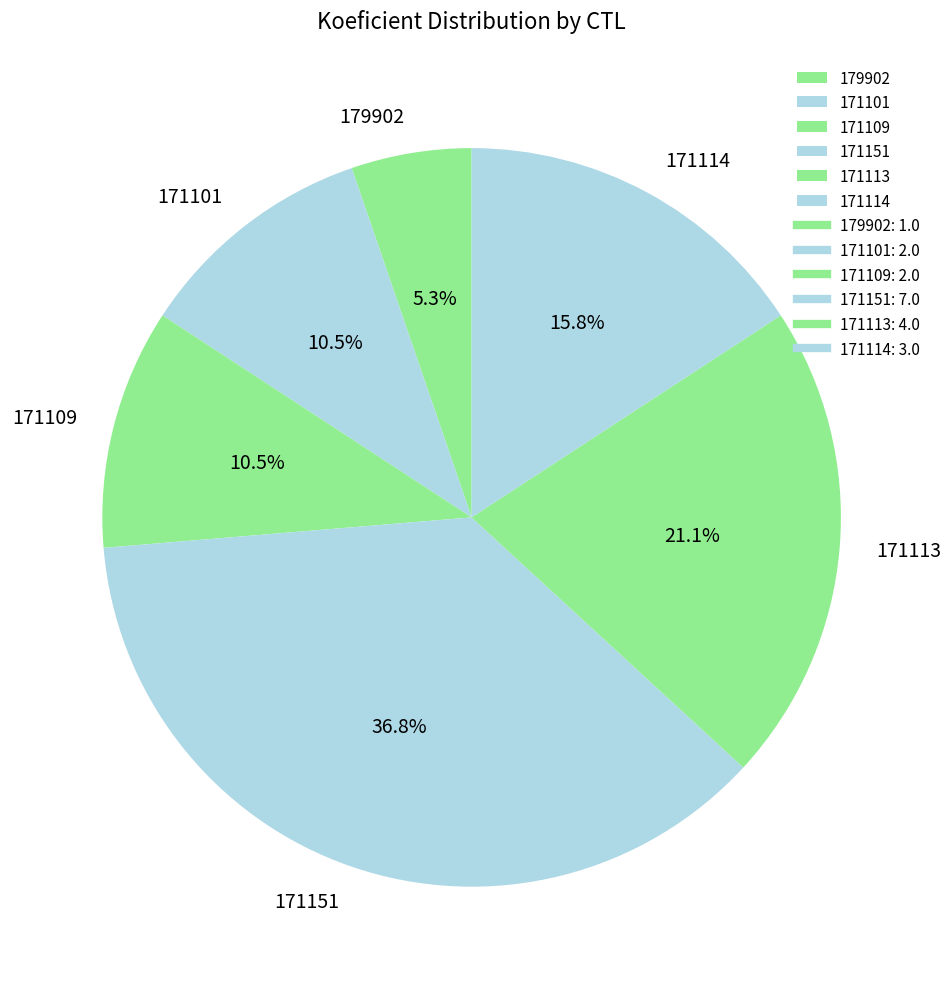

Which has a higher value, 179902 or 171109?

171109